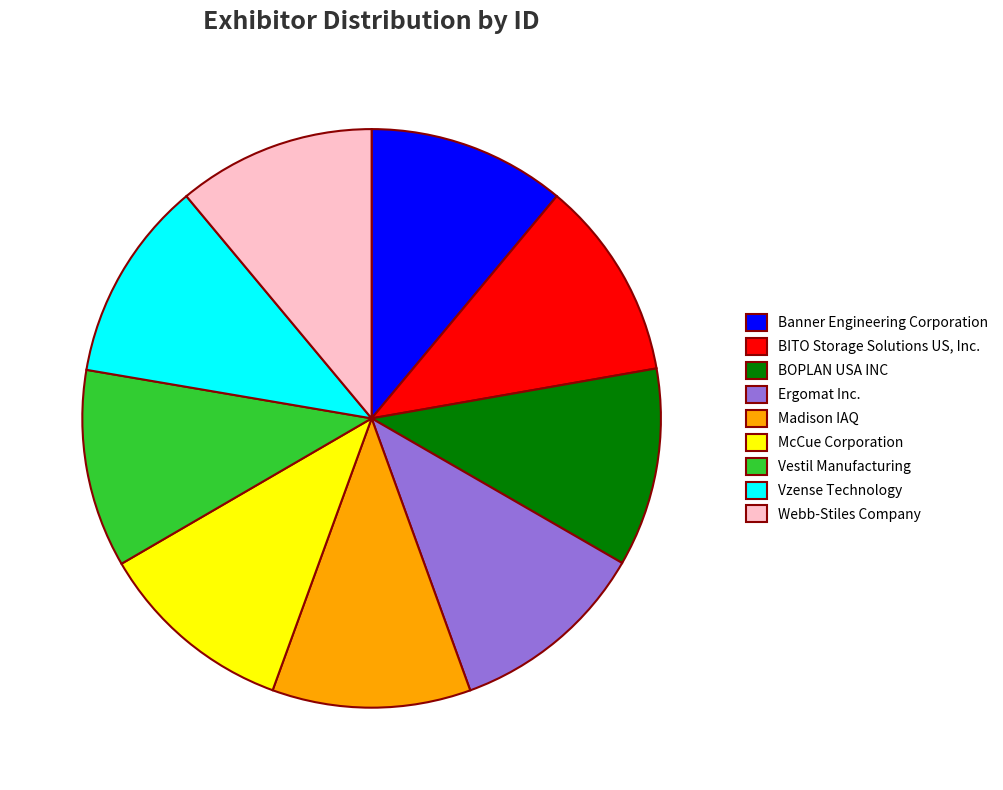

Do BOPLAN USA INC and Ergomat Inc. together represent more than half of the pie?

No